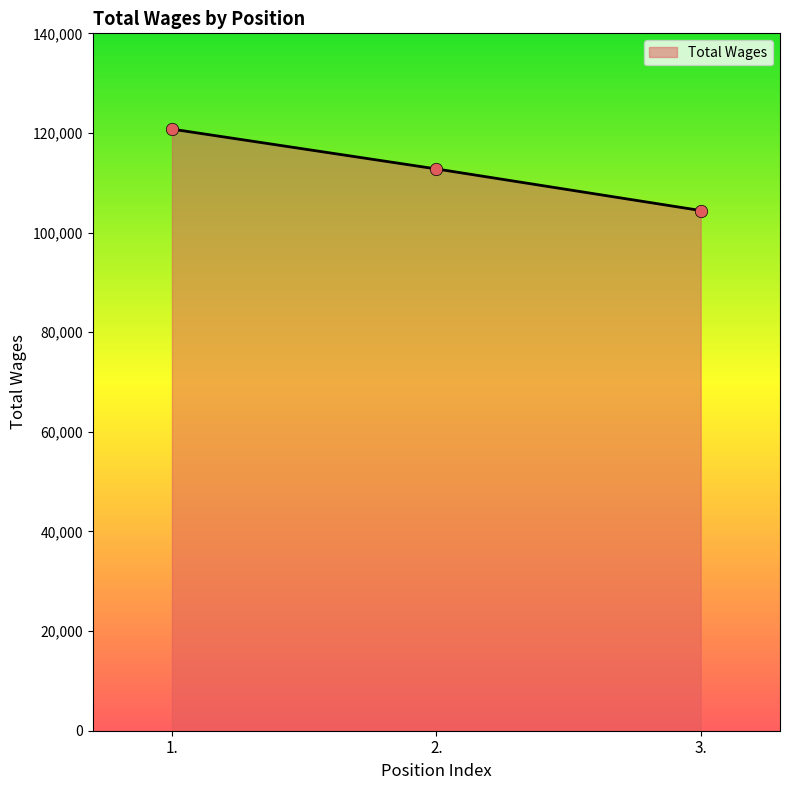

What is the change in value from 2. to 3.?

-8351